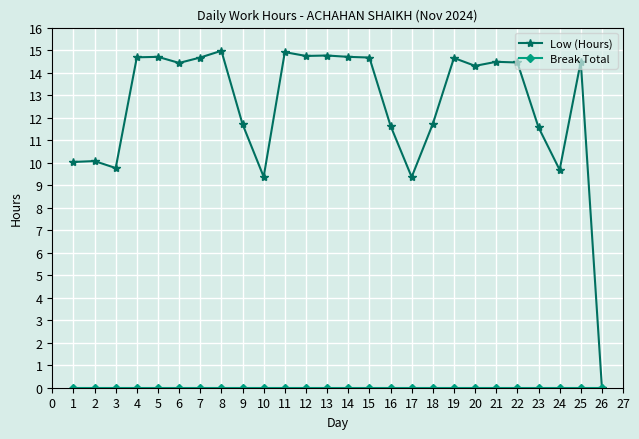

What is the difference between the highest and lowest values at 14?

14.7